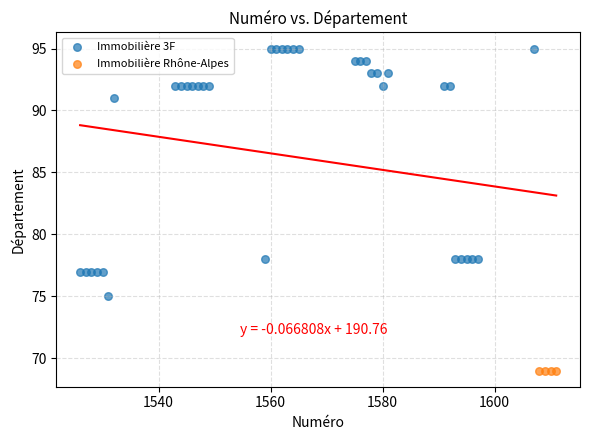

Which series reaches the minimum Y coordinate?

Immobilière Rhône-Alpes